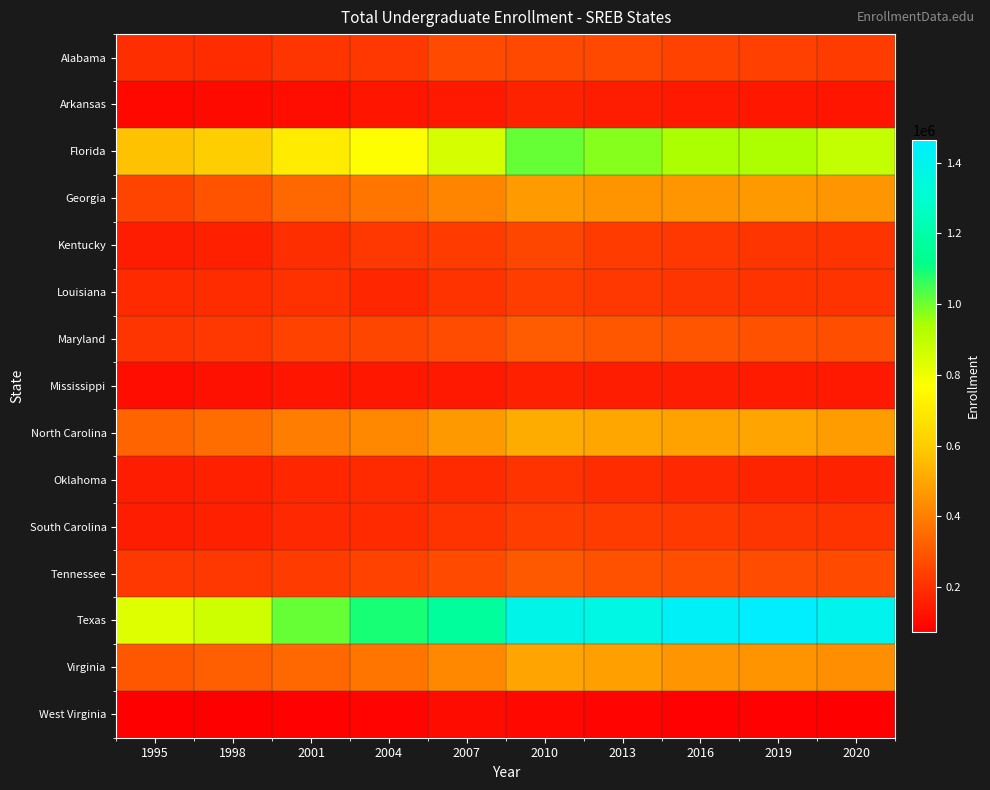

At which category does the chart reach its peak across all series?

2019